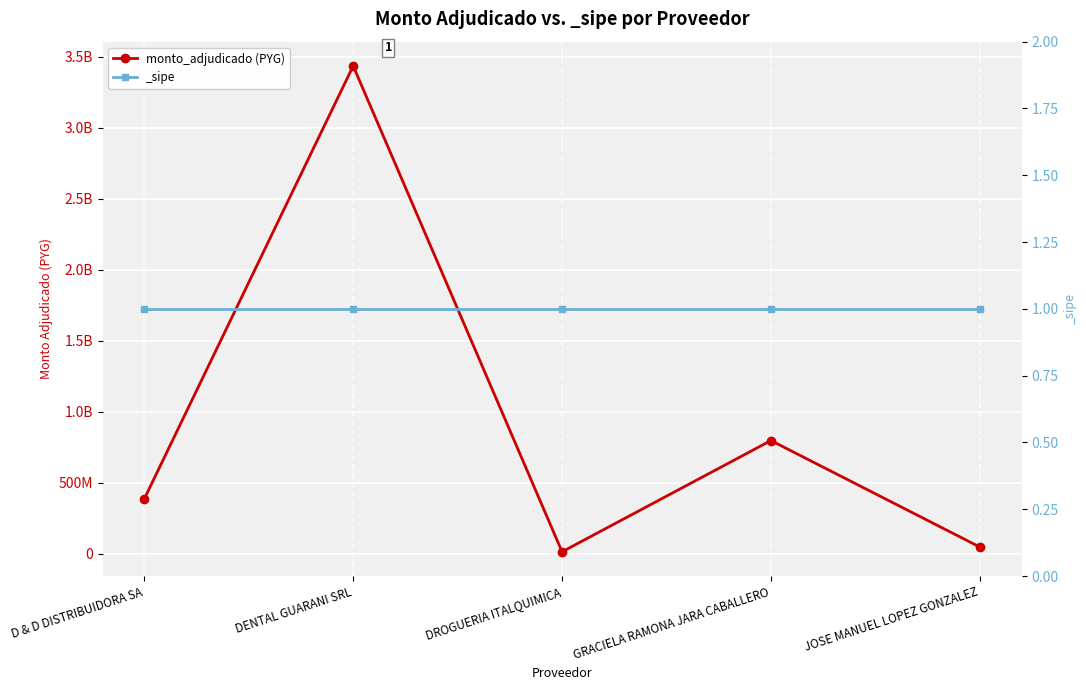

How many values exceed 385734000?

2